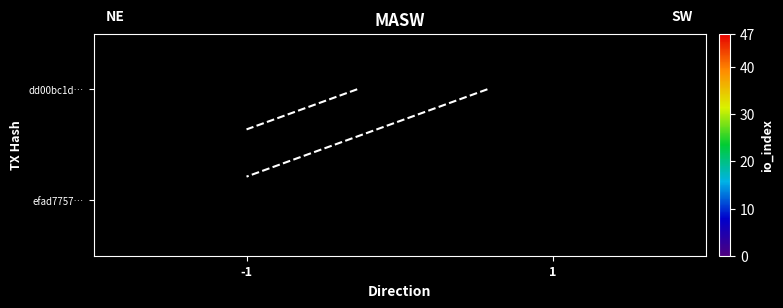

At which category does the chart reach its peak across all series?

-1